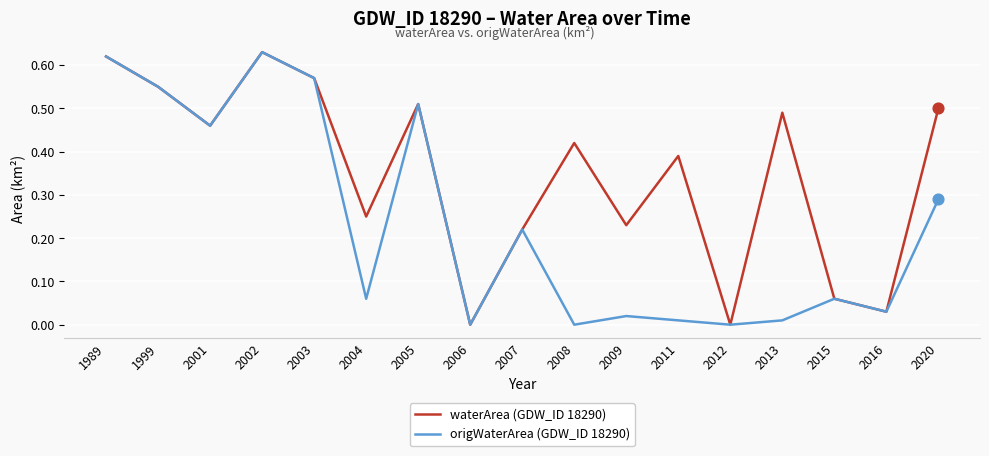

Is the value of waterArea (GDW_ID 18290) at 2016 greater than the value of origWaterArea (GDW_ID 18290) at 2009?

Yes